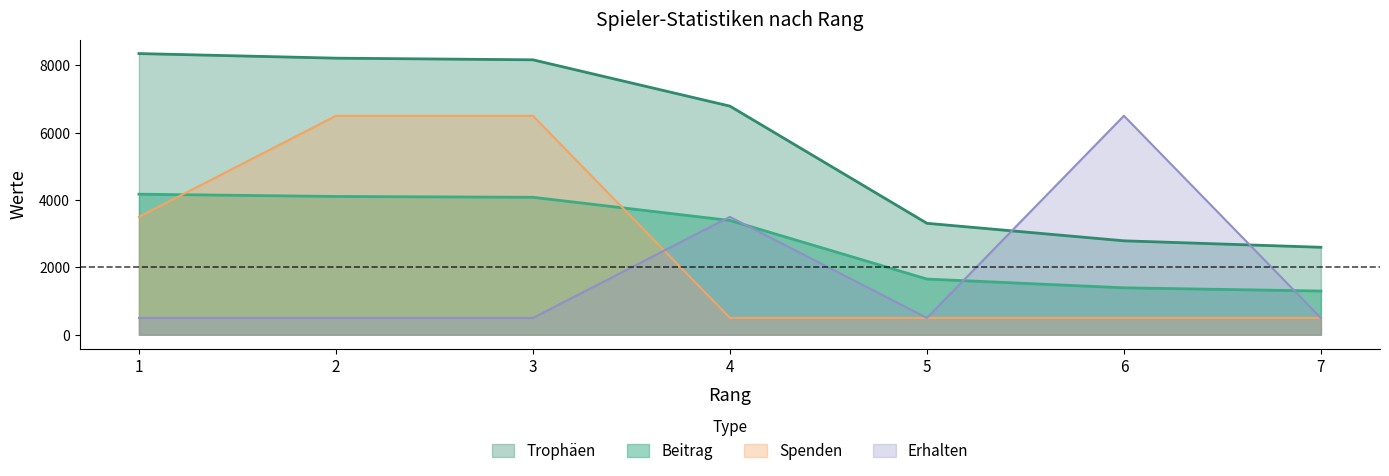

True or false: Erhalten has a value of 320 at 1.

False